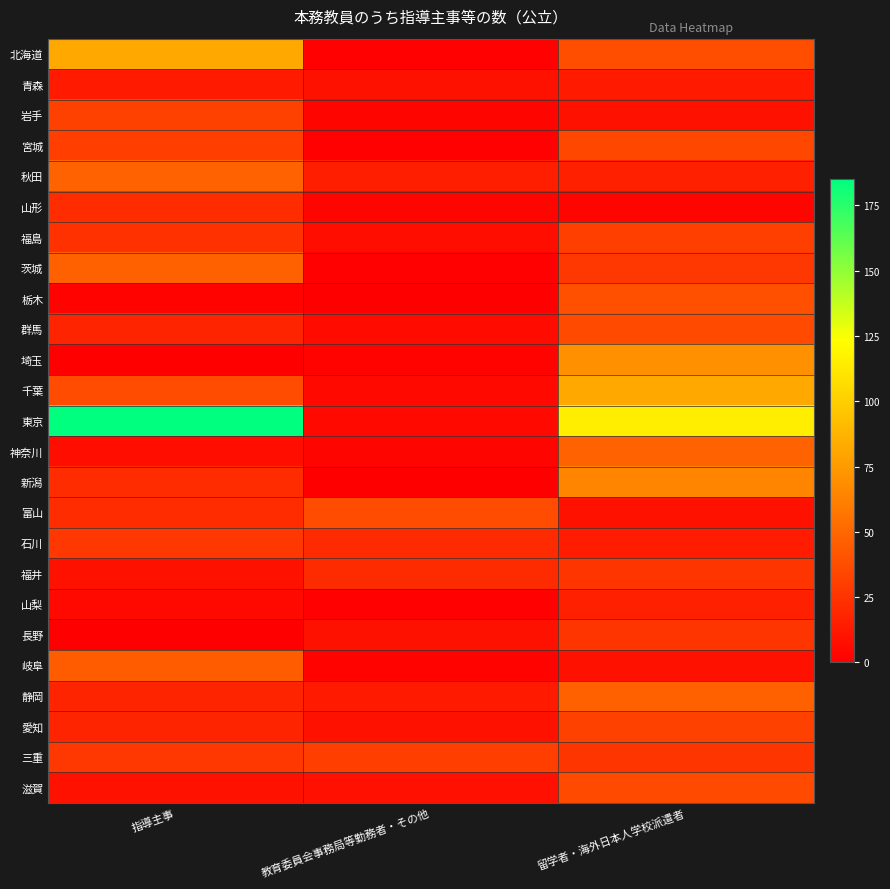

Which series has the largest range (max minus min)?

東京